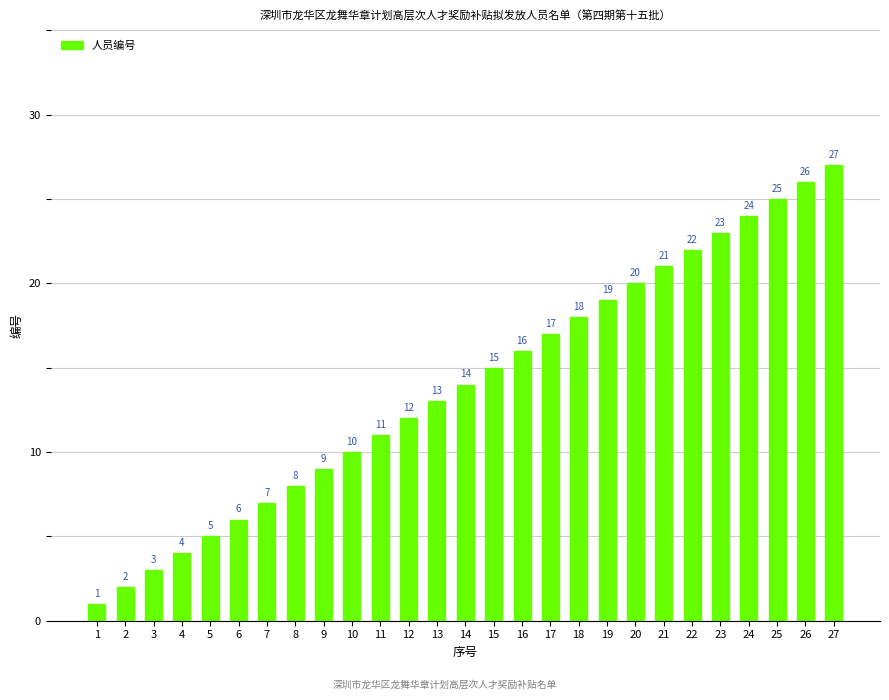

List the labels in order of value, smallest first.

1, 2, 3, 4, 5, 6, 7, 8, 9, 10, 11, 12, 13, 14, 15, 16, 17, 18, 19, 20, 21, 22, 23, 24, 25, 26, 27